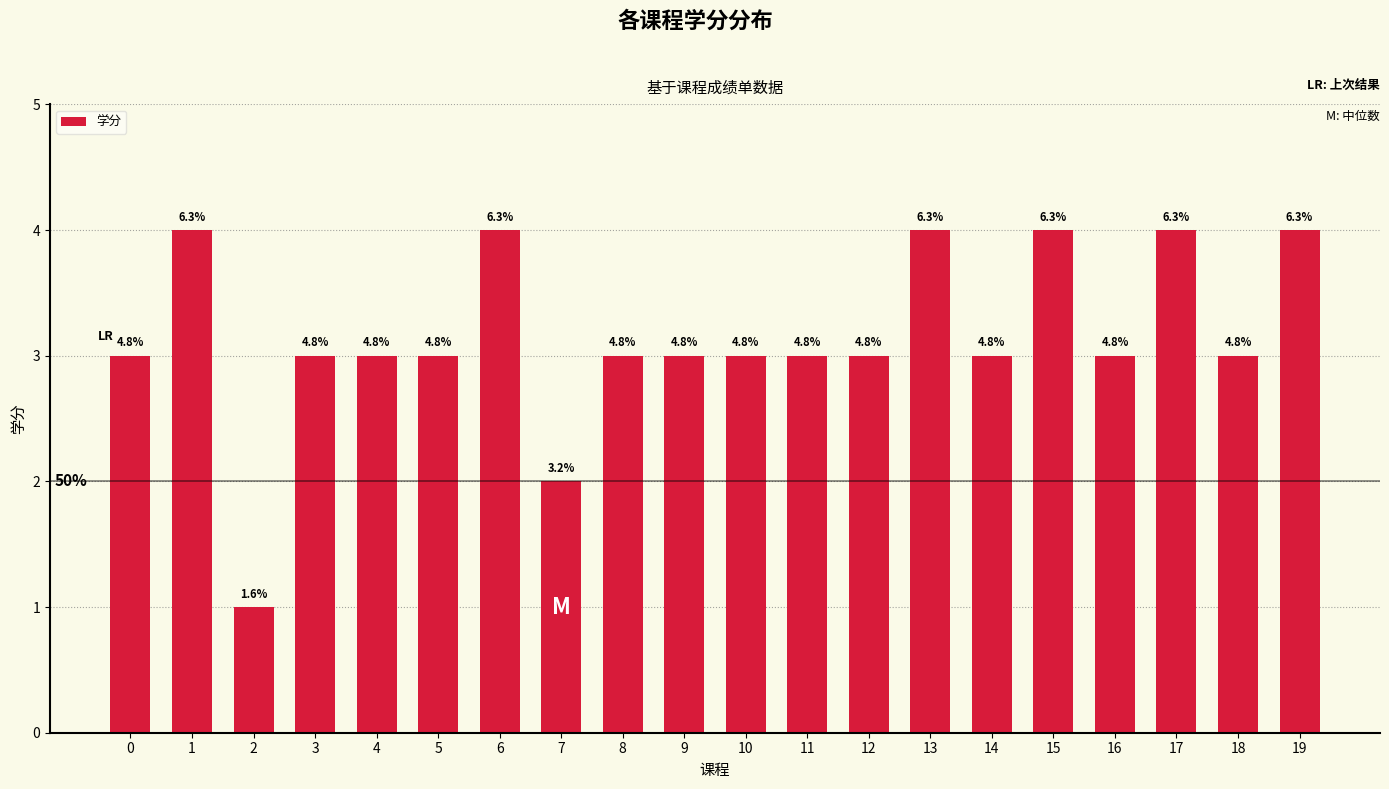

What is the difference between the maximum and second lowest values?

2